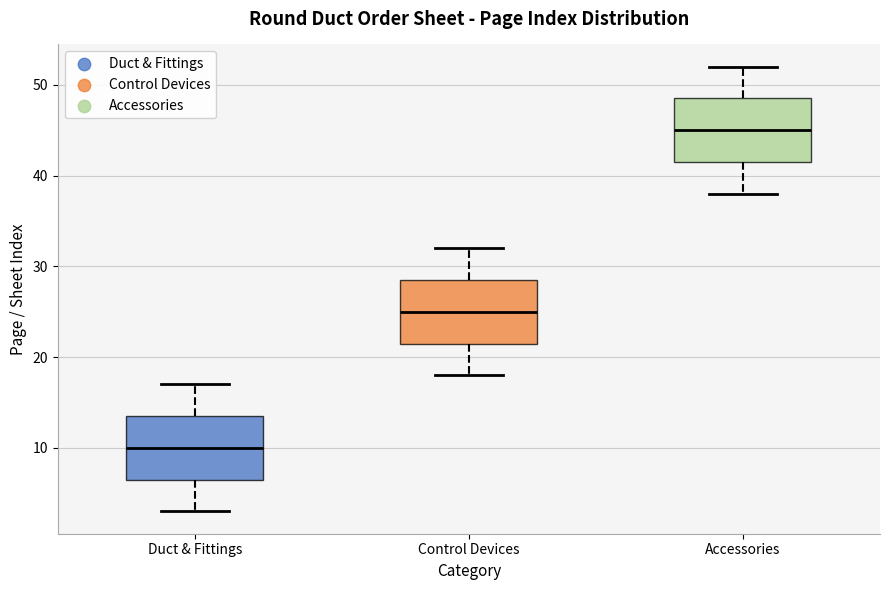

Reading left to right, read every box against the y-axis: the position of its median line, the range the box covers, and the ends of its whiskers. The values are not printed on the chart, so give them approximately, as read against the axis.

Duct & Fittings: median 10, box 7 to 14, whiskers 3 to 17
Control Devices: median 25, box 22 to 29, whiskers 18 to 32
Accessories: median 45, box 42 to 49, whiskers 38 to 52